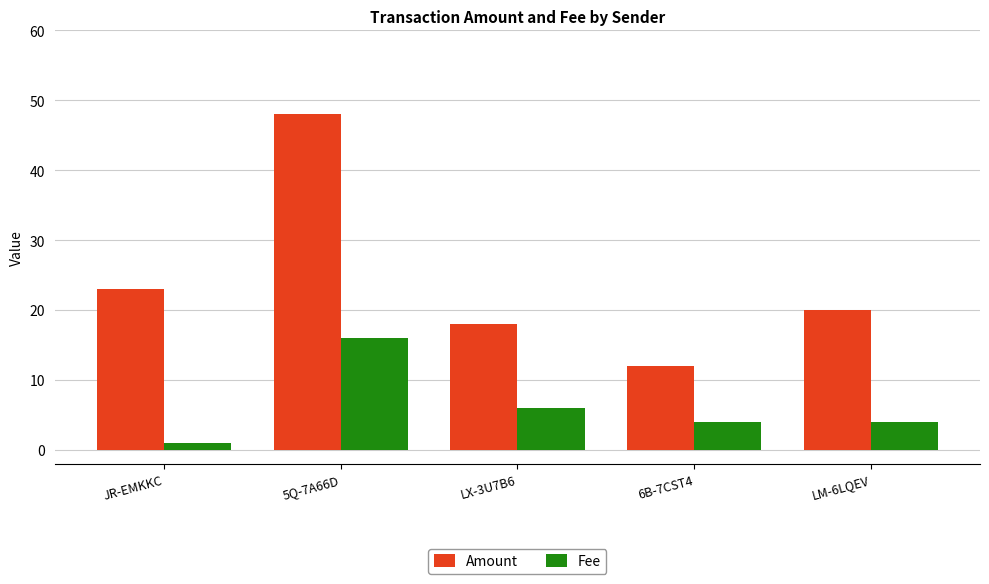

At how many categories does at least one series exceed 32?

1